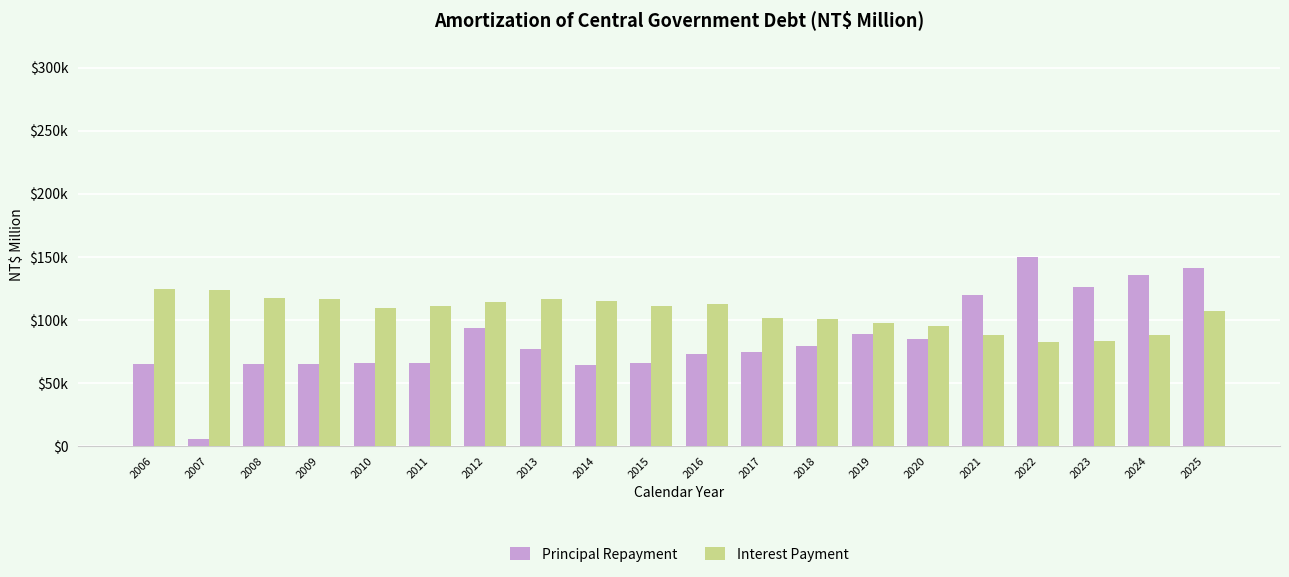

Does the chart contain stacked bars?

No